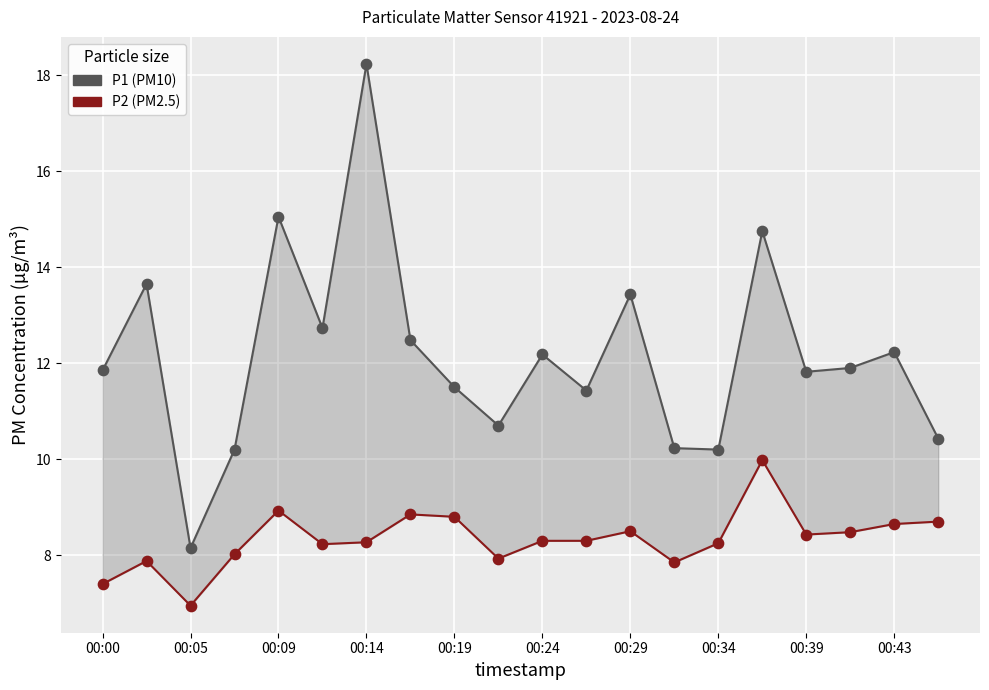

Which series contains the lowest Y value?

P2 (PM2.5)